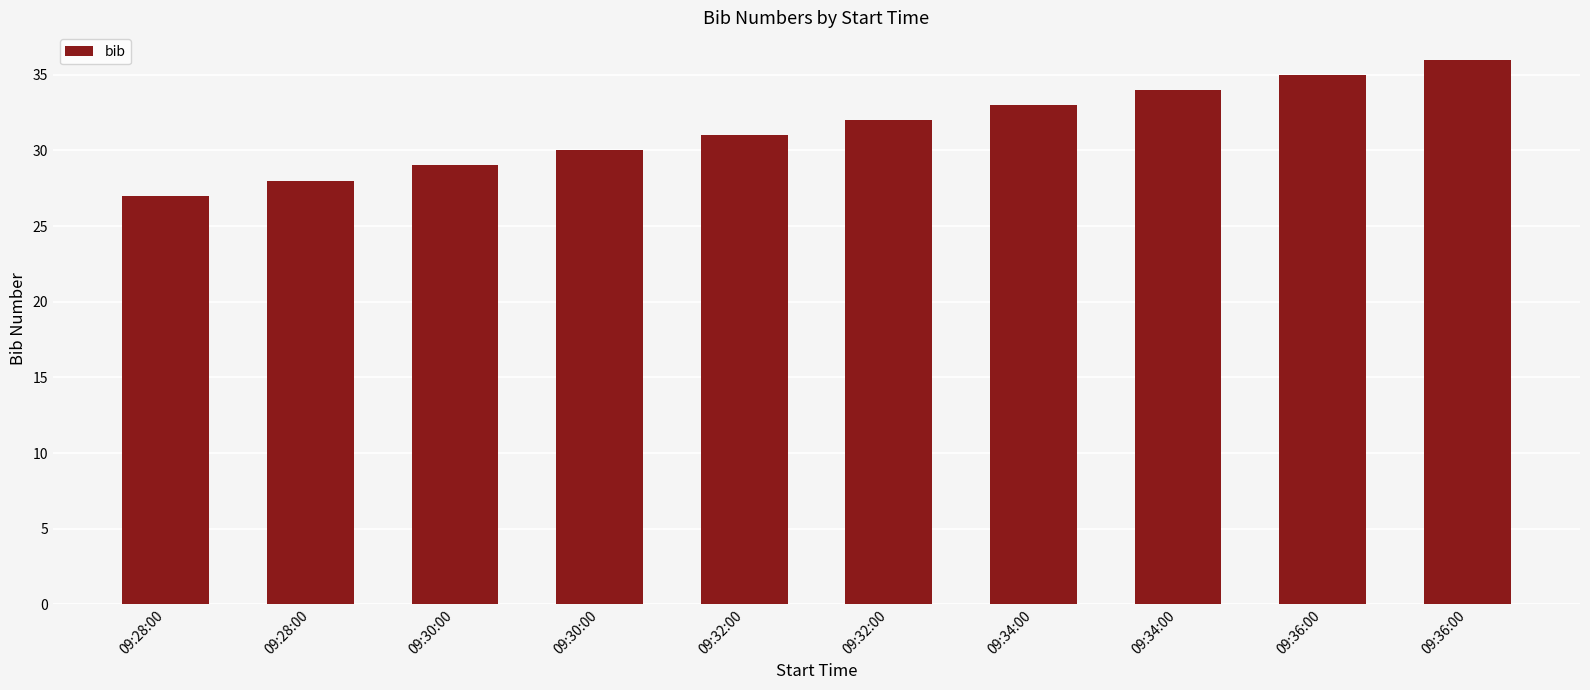

Which label corresponds to the largest value in the chart?

09:36:00